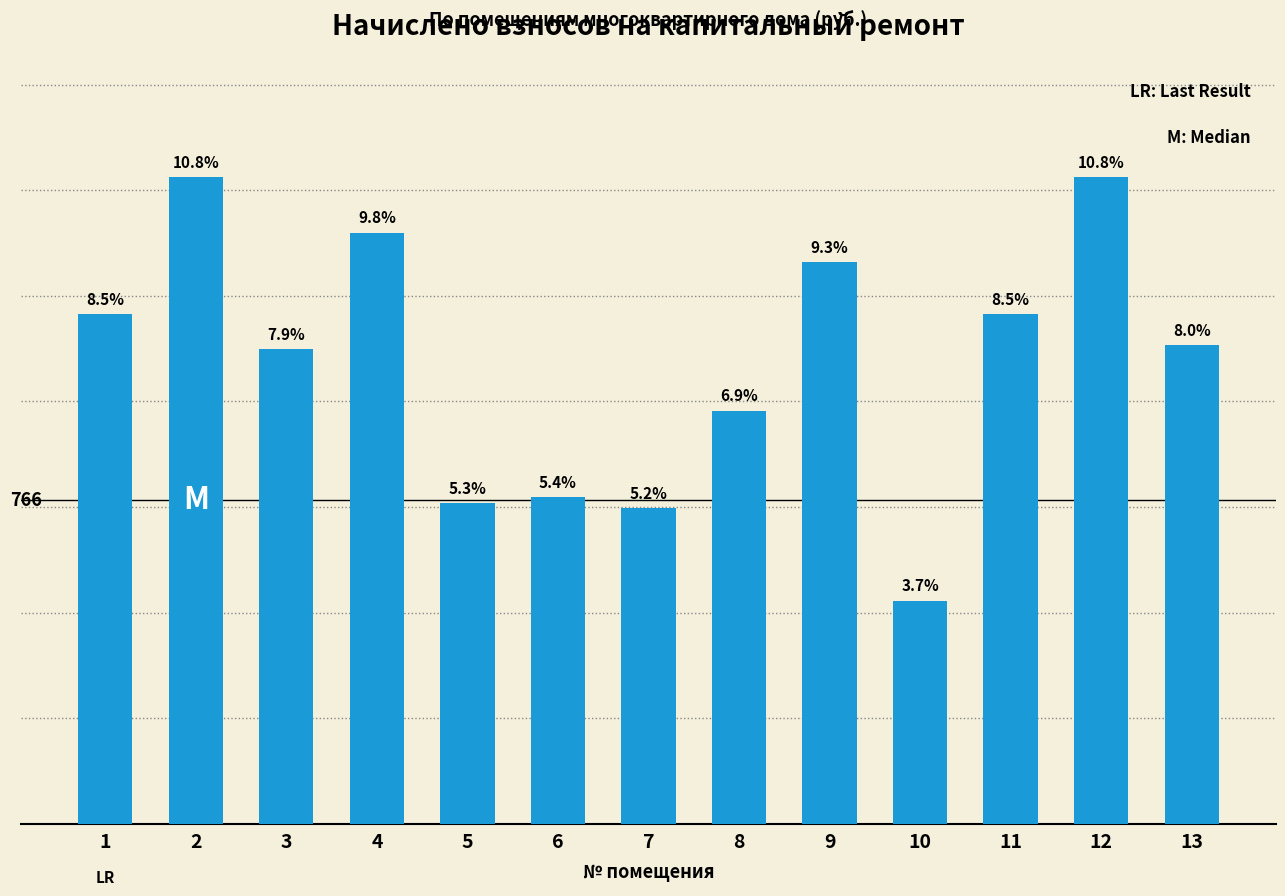

At which label is the value closest to 1030?

8